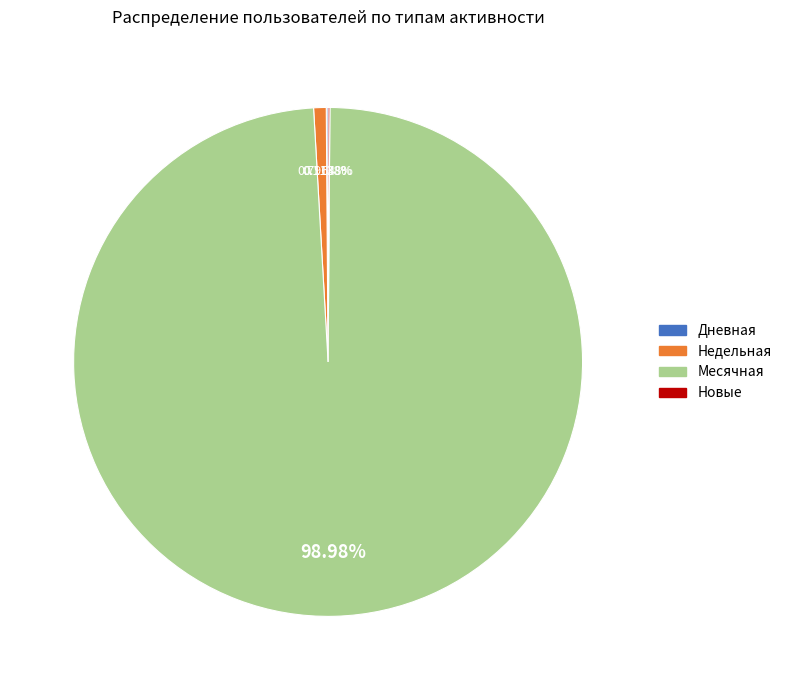

Is there any slice that represents more than half of the pie?

Yes